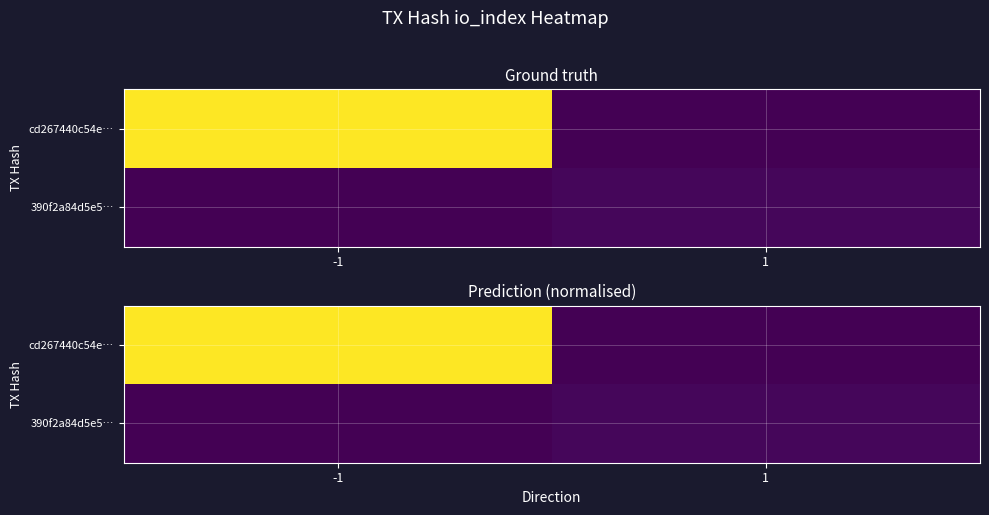

Is the value of cd267440c54e… at -1 greater than the value of 390f2a84d5e5… at 1?

Yes